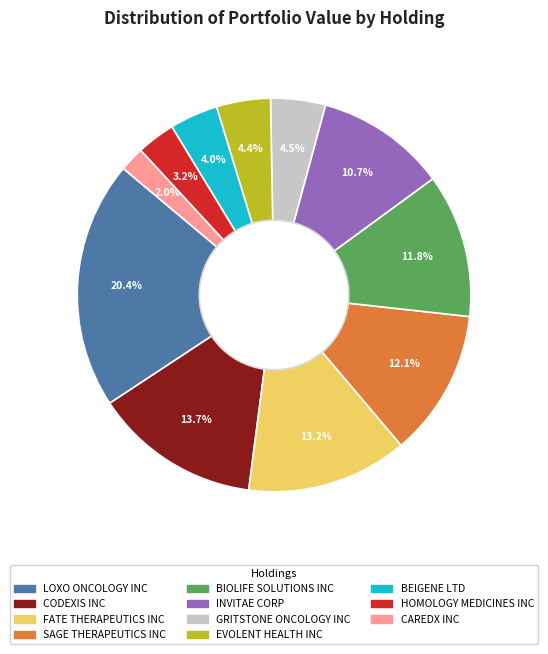

To the nearest percent, what is the difference between the CAREDX INC and BIOLIFE SOLUTIONS INC slice percentages?

10%